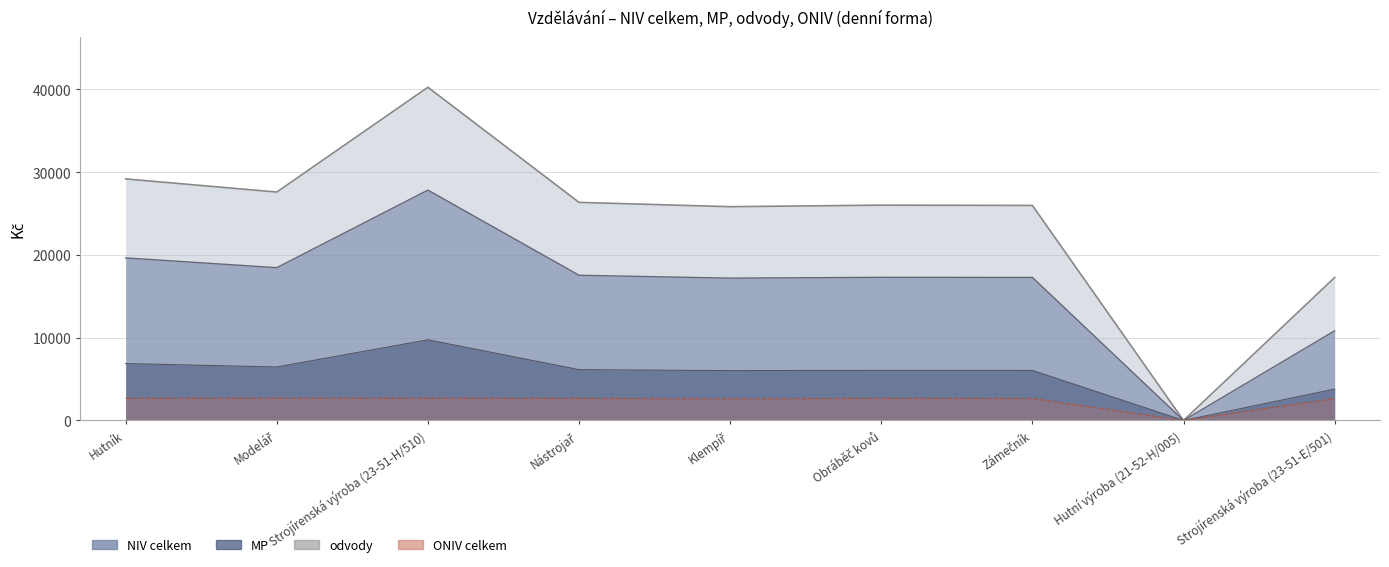

True or false: MP and NIV celkem cross at least once.

False